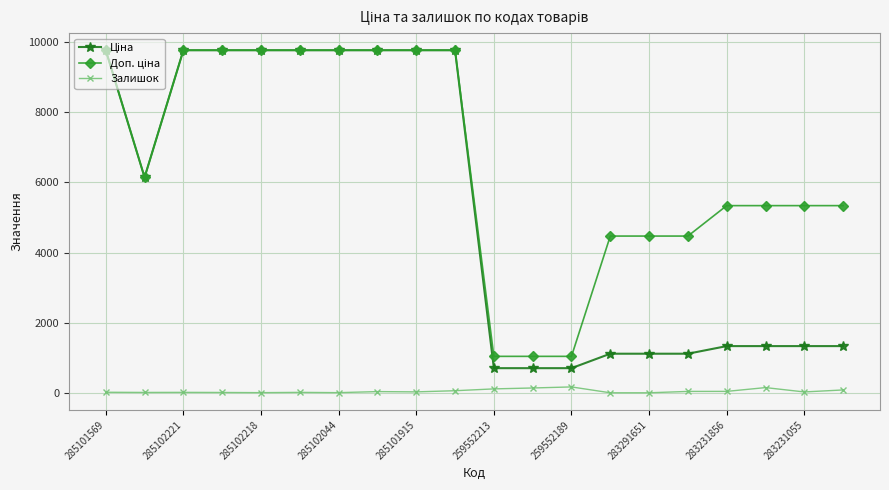

True or false: Залишок has more than 1 interior local peaks.

True